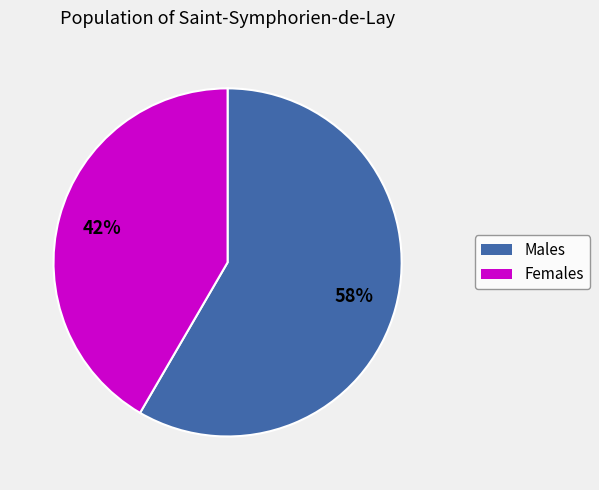

Is there a majority slice in this chart?

Yes